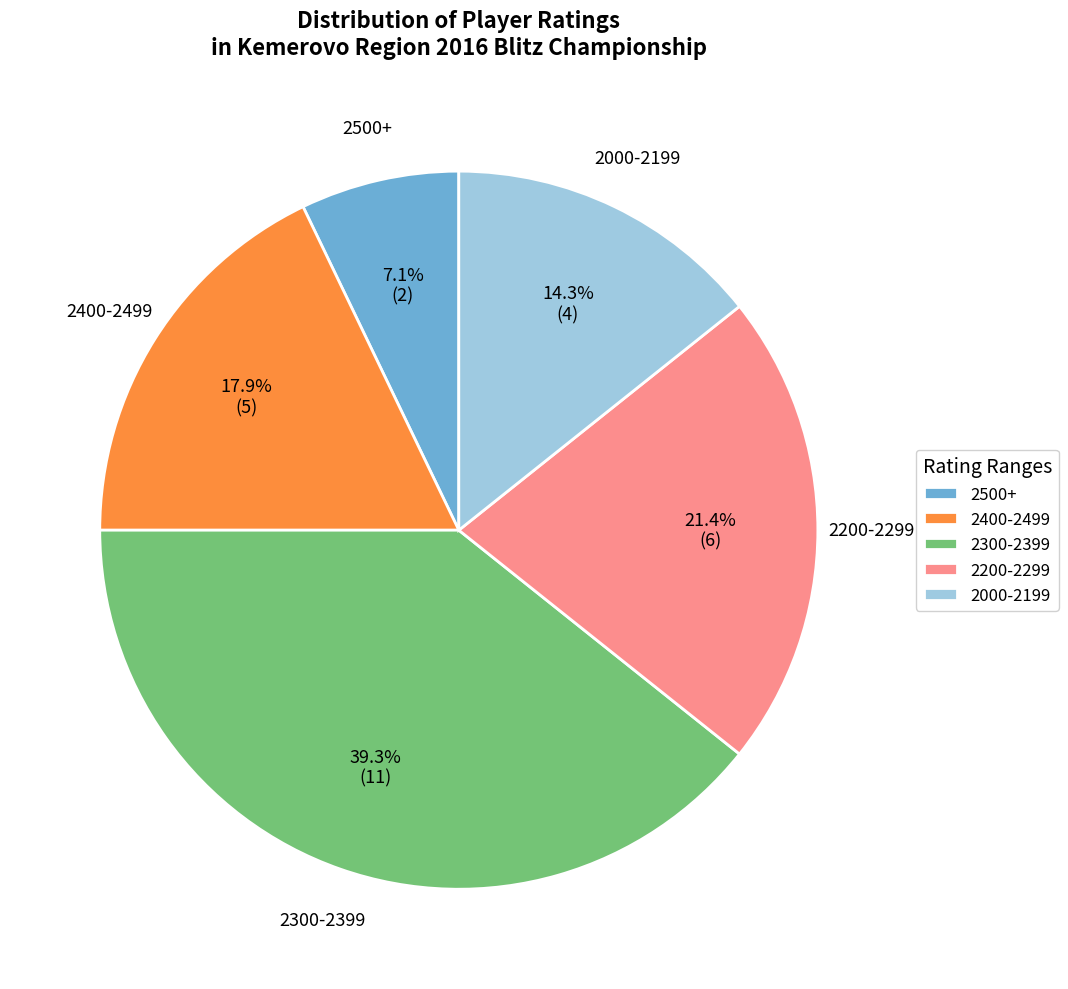

Which category has the smallest portion of the pie?

2500+